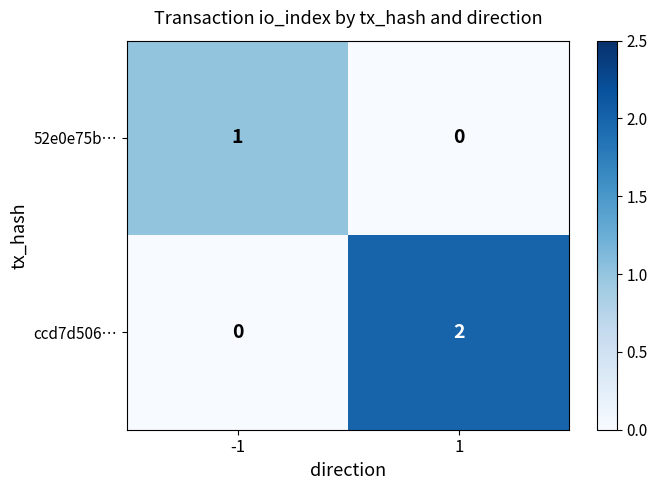

The value of ccd7d506… at 1 is 2. True or false?

True